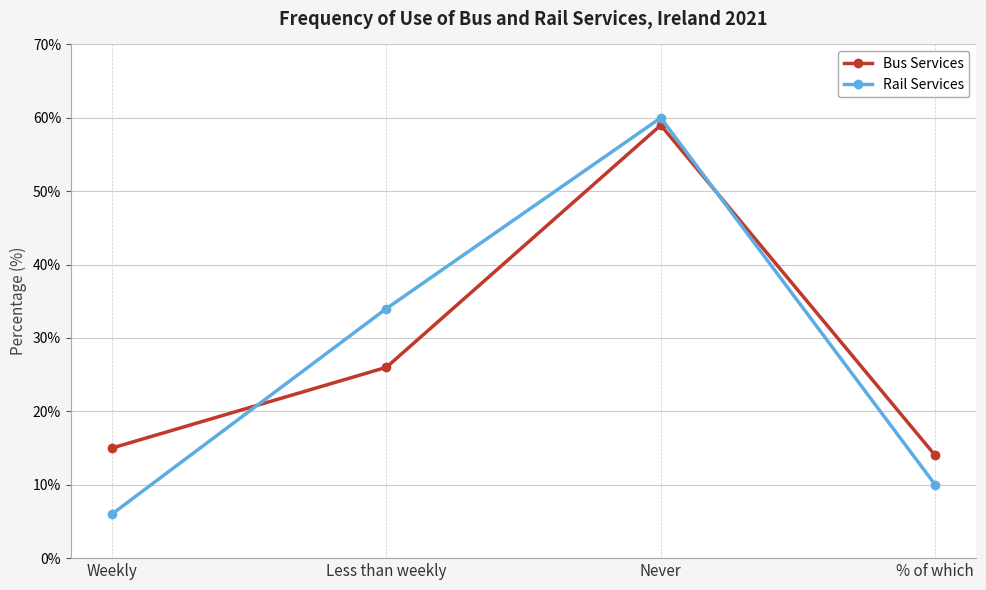

Rank the series by their maximum value, from highest to lowest.

Rail Services, Bus Services